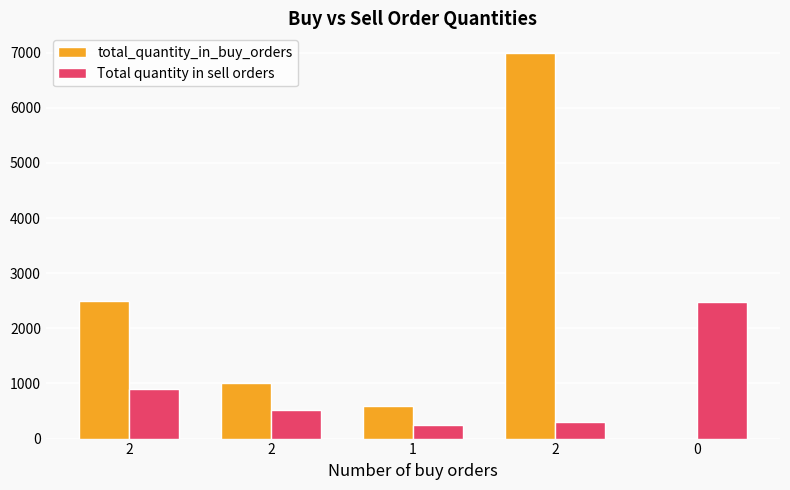

Count the number of categories in the chart.

5